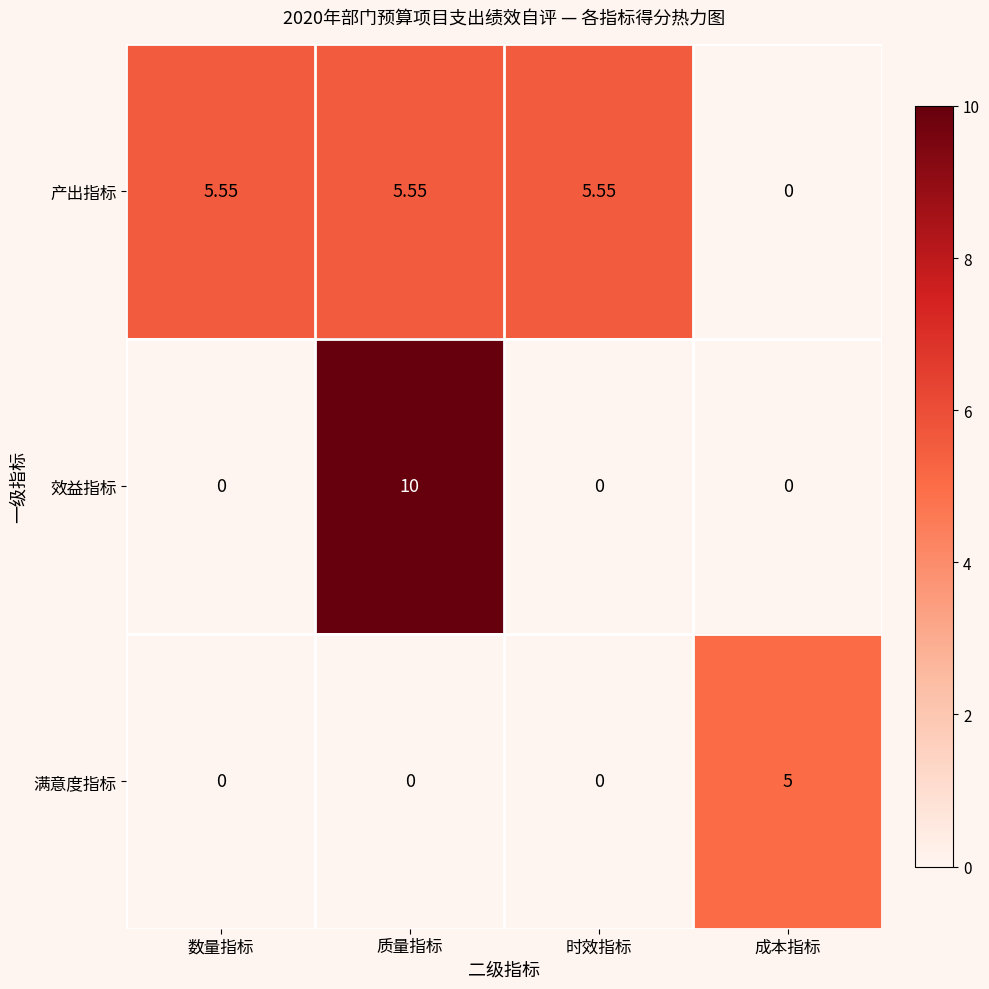

Which series has the largest range (max minus min)?

效益指标